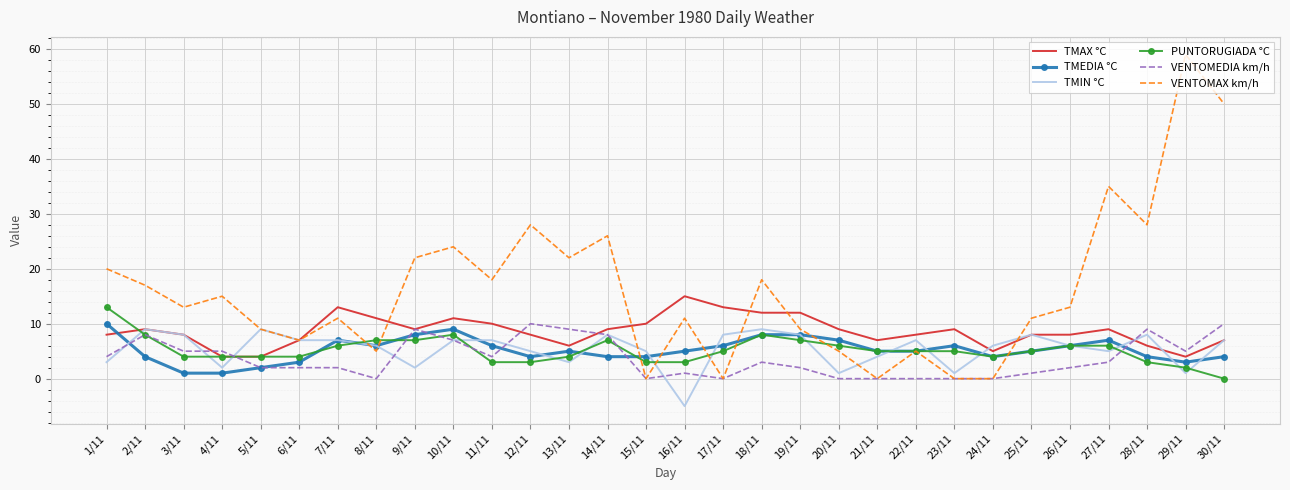

Which series changed the most between 13/11 and 26/11?

VENTOMAX km/h